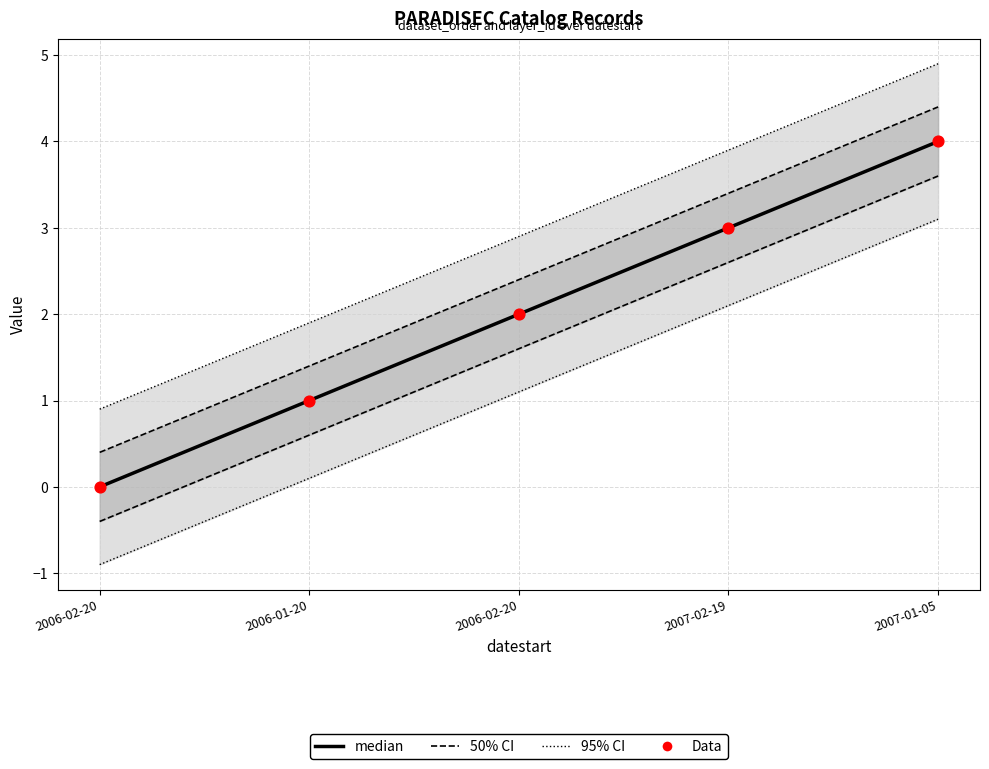

At how many categories does at least one series exceed 1?

4